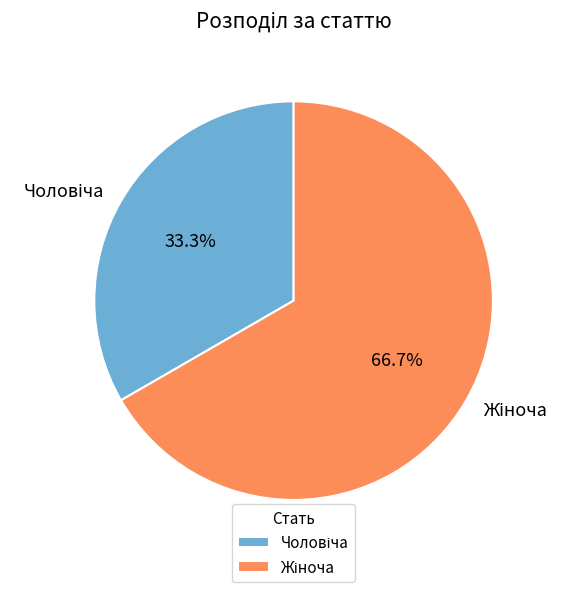

What is the ratio of the value at Чоловіча to the value at Жіноча?

0.5